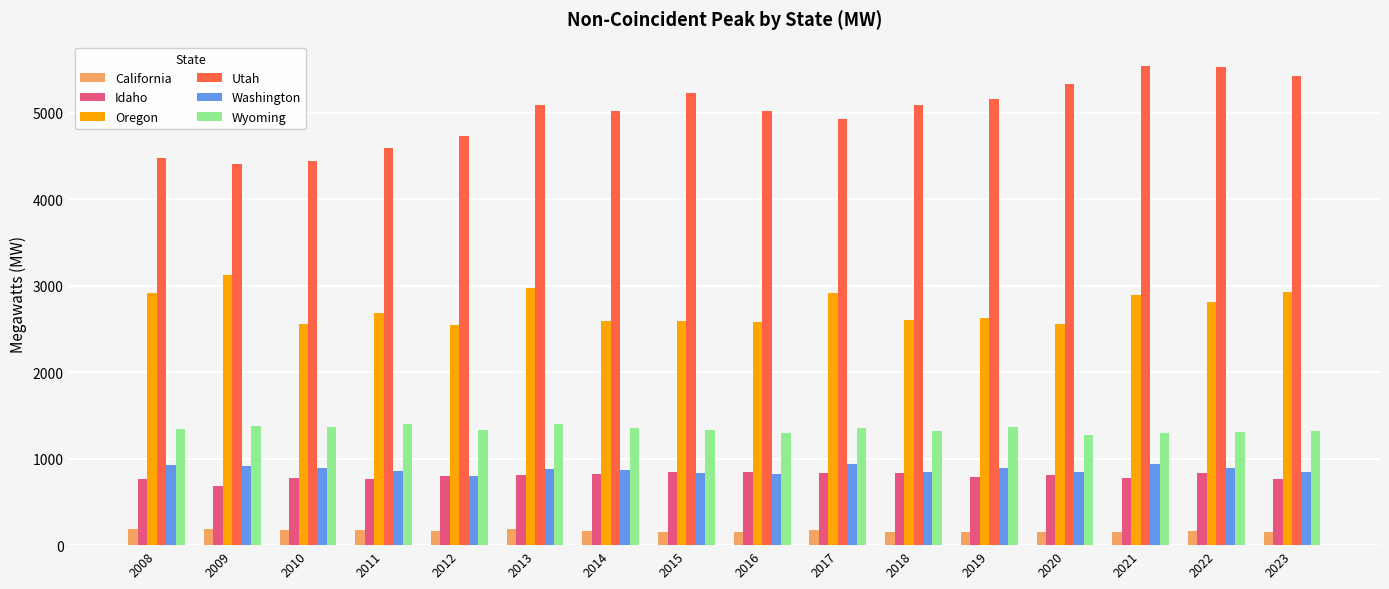

At 2022, list the series in order from largest to smallest.

Utah, Oregon, Wyoming, Washington, Idaho, California